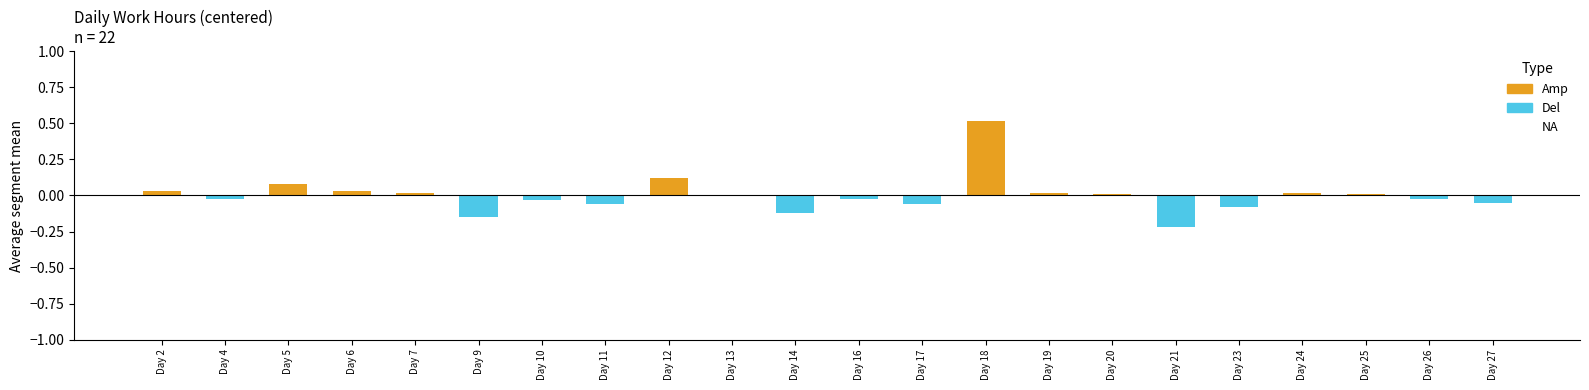

Is it true that the value at 7 is 0.0?

False